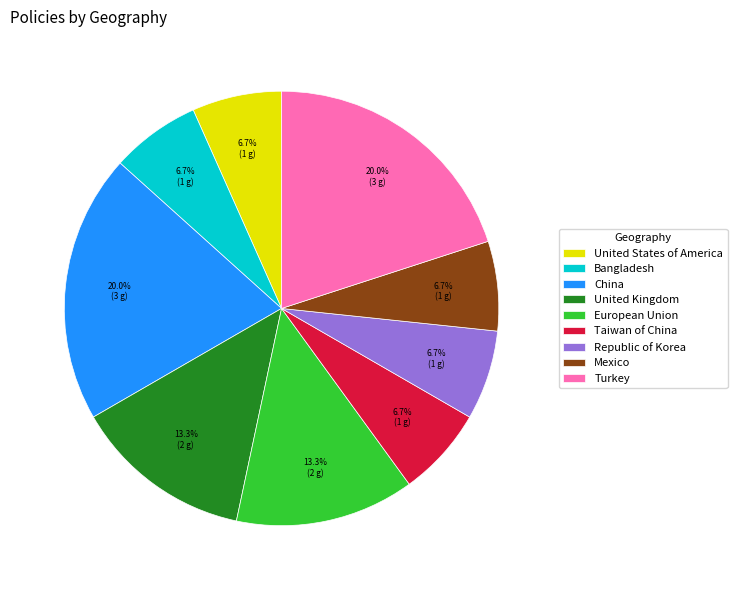

Is United States of America the majority of the pie?

No